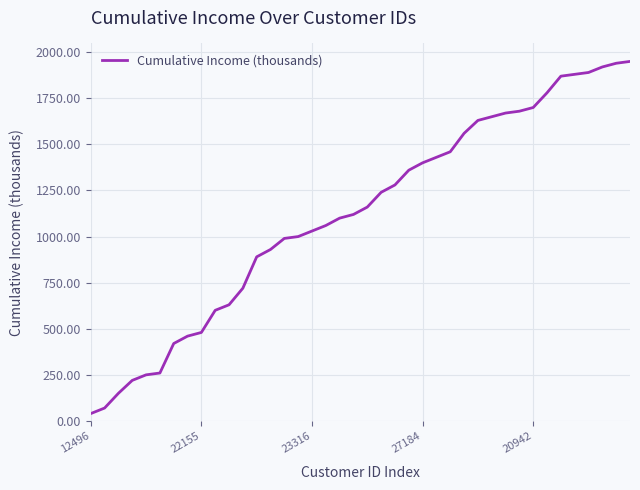

What is the difference between the maximum and minimum values?

1910